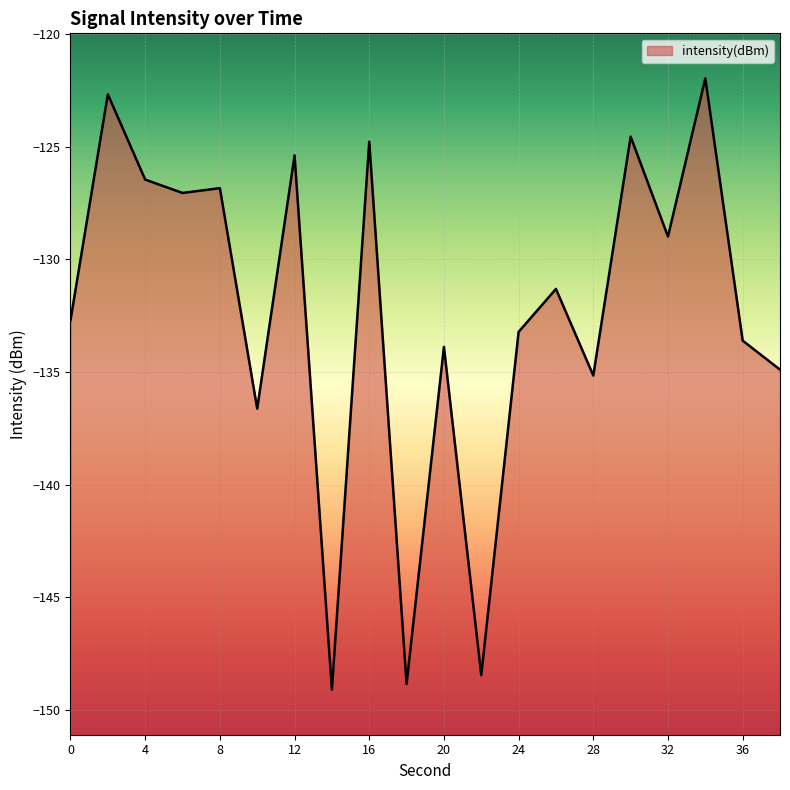

Rank the categories by value from highest to lowest.

34, 2, 30, 16, 12, 4, 8, 6, 32, 26, 0, 24, 36, 20, 38, 28, 10, 22, 18, 14